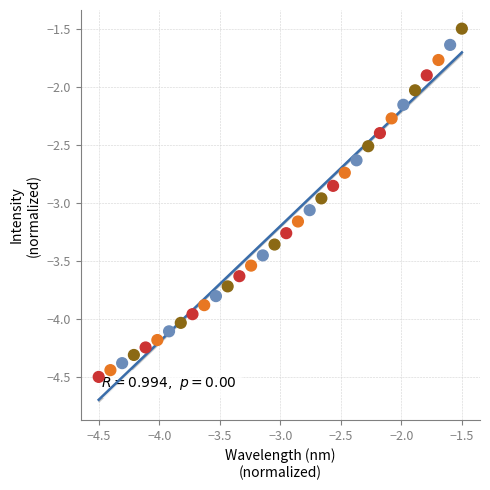

What is the range of X values (max minus min)?

3.0